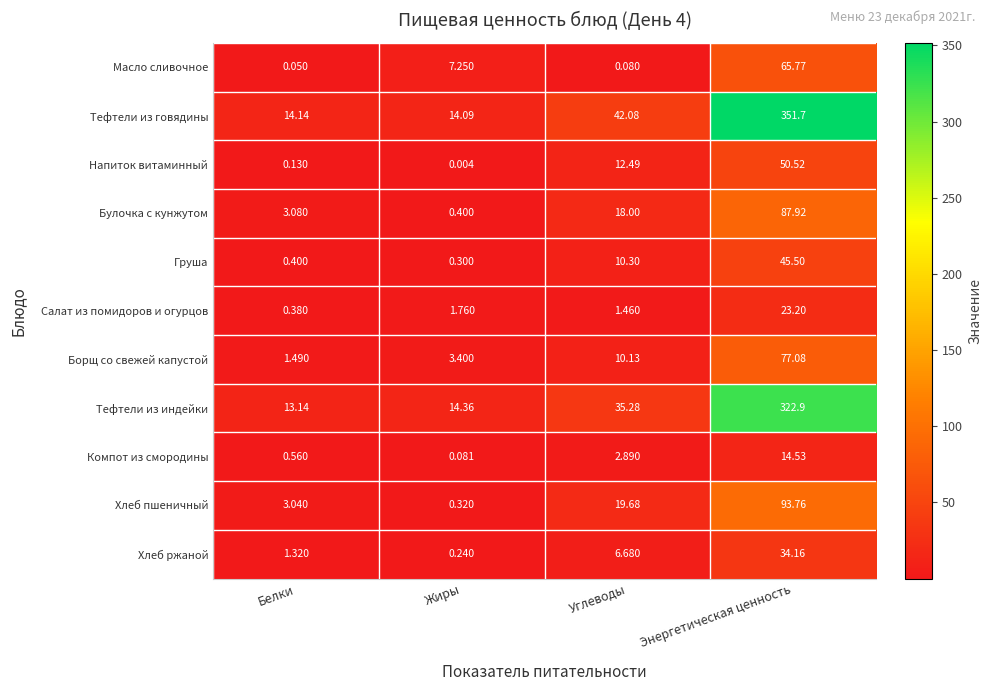

What is the total value across all series at Энергетическая ценность?

1167.0